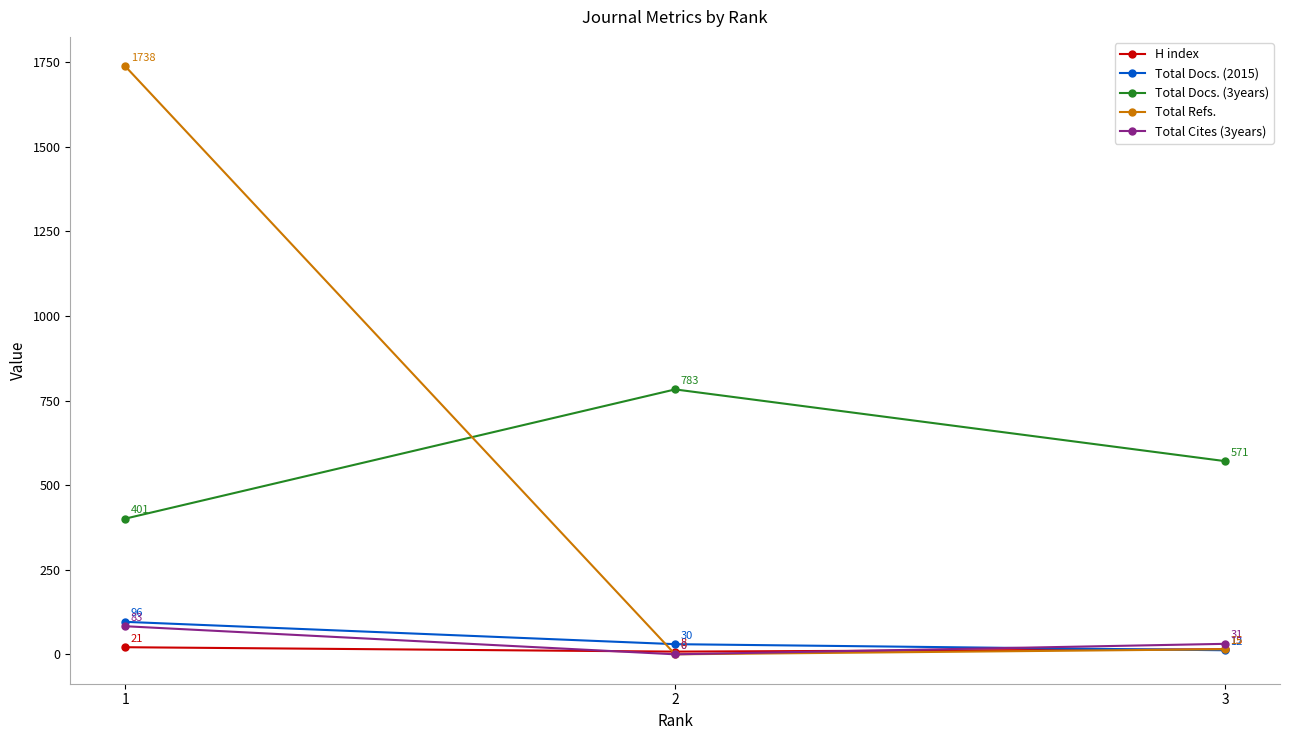

Reading left to right, list all the values displayed in this chart.

H index: 1=21	2=8	3=15
Total Docs. (2015): 1=96	2=30	3=12
Total Docs. (3years): 1=401	2=783	3=571
Total Refs.: 1=1738	2=0	3=15
Total Cites (3years): 1=83	2=0	3=31